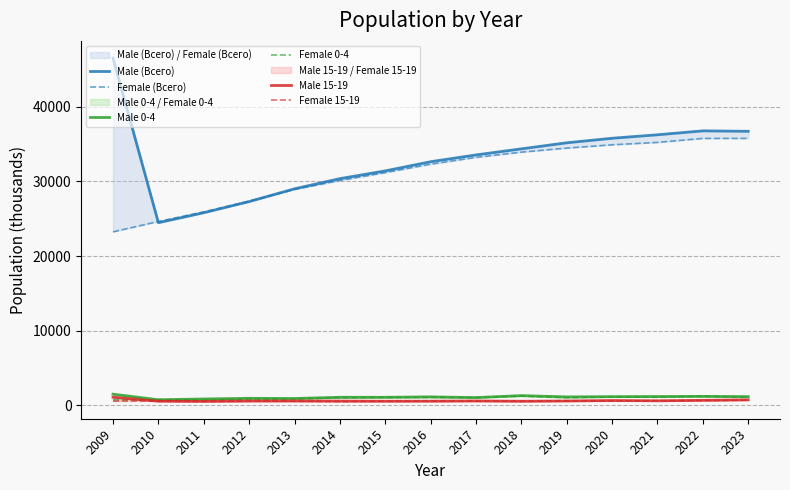

True or false: Male (Всего) and Male 15-19 cross at least once.

False